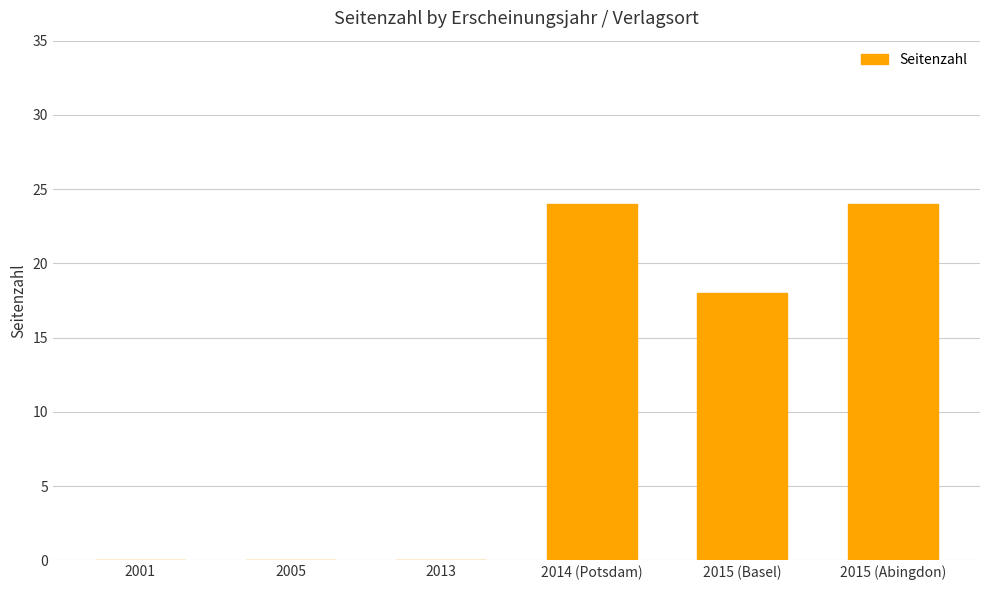

At which label does the data first exceed 18?

2014 (Potsdam)